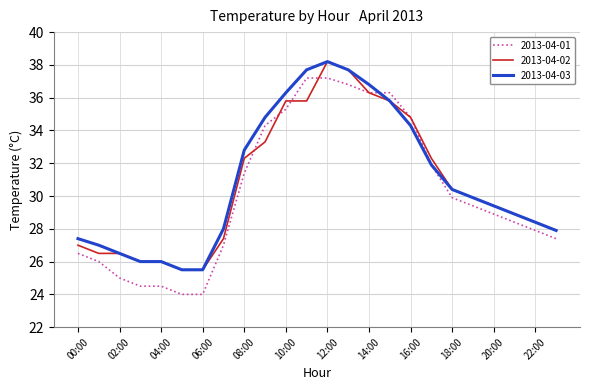

Which series has the largest range (max minus min)?

2013-04-01